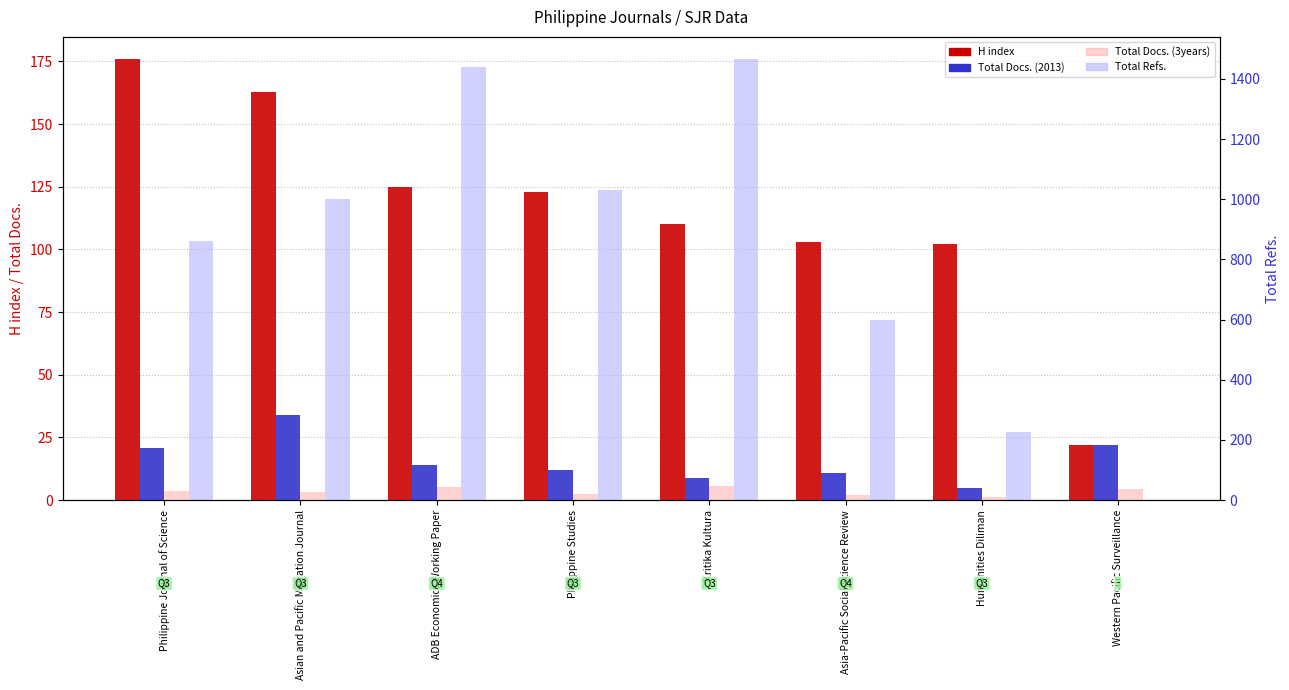

What is the average value of the Total Docs. (3years) series?

30